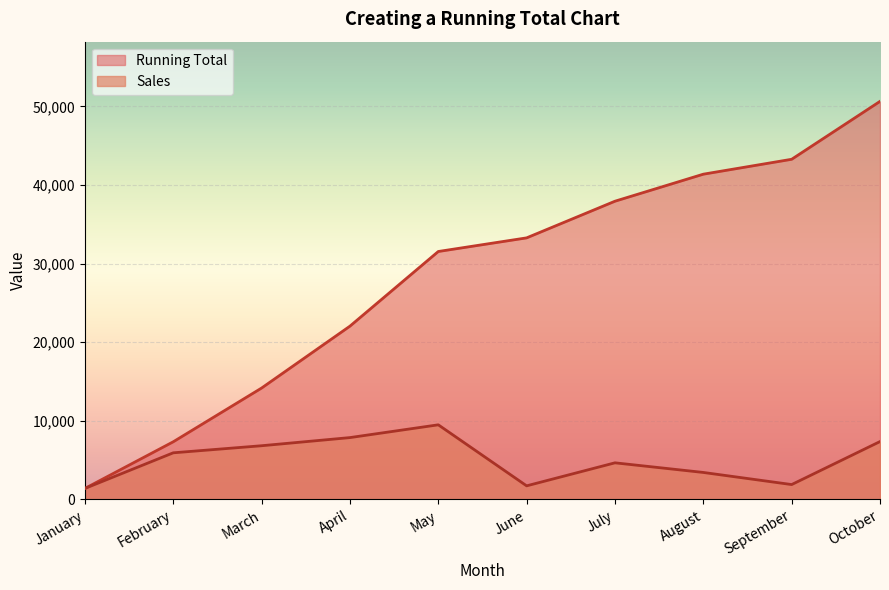

What is the value of the Running Total point at the 3rd from the left?

14172